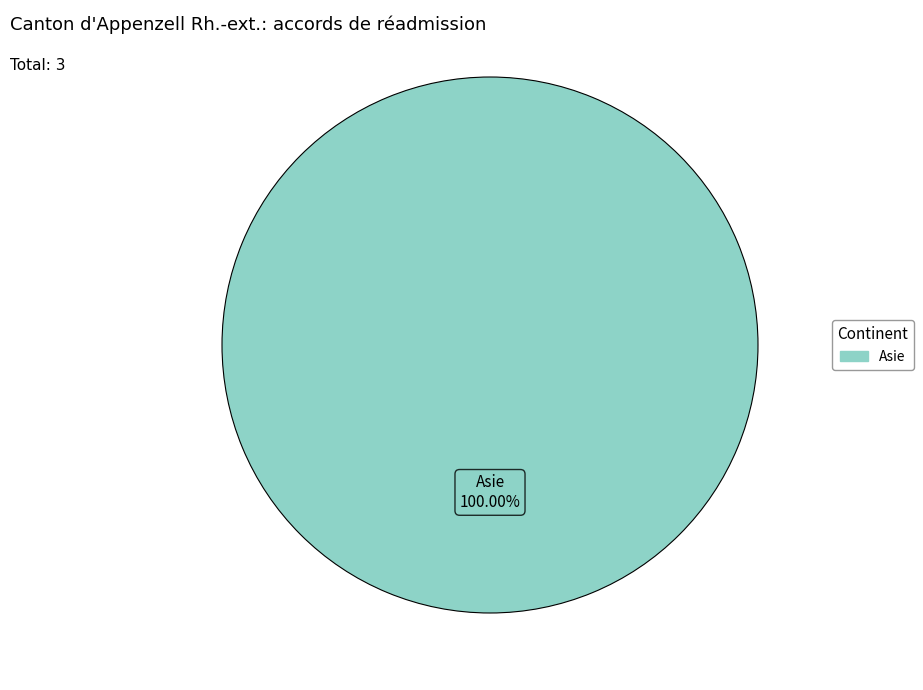

Is there a majority slice in this chart?

Yes